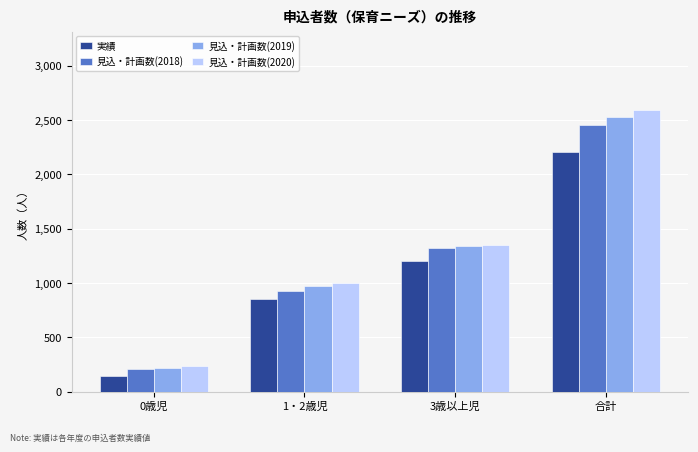

What is the approximate value of 見込・計画数(2019) at 0歳児, to the nearest 100?

200